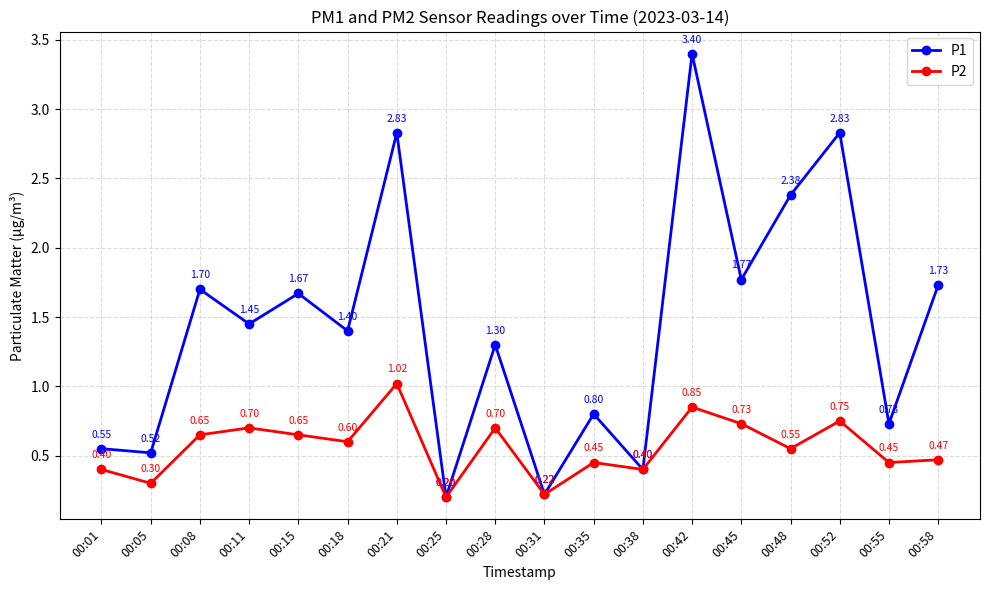

List the series in order of their peak value, lowest first.

P2, P1